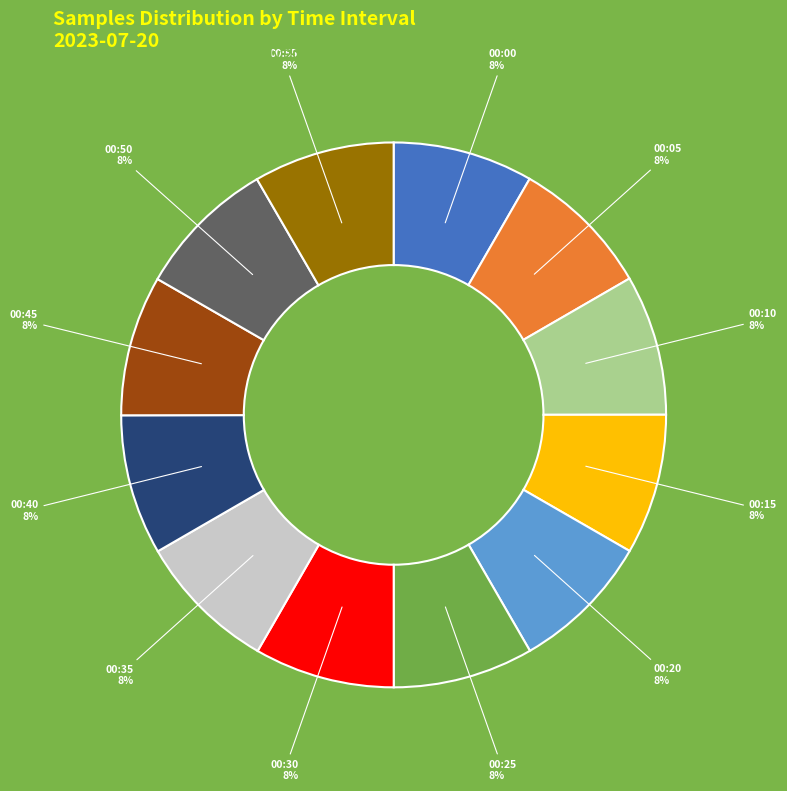

Is there any slice that represents more than half of the pie?

No